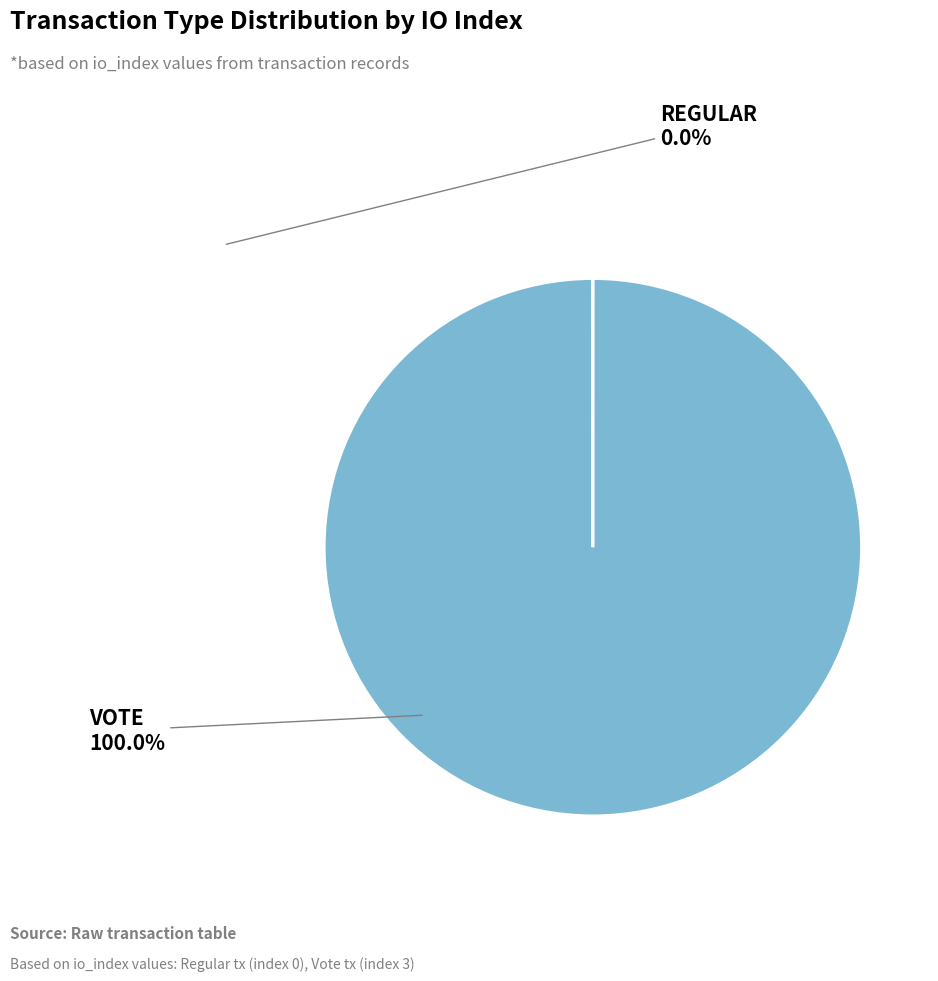

Is there any slice that represents more than half of the pie?

Yes